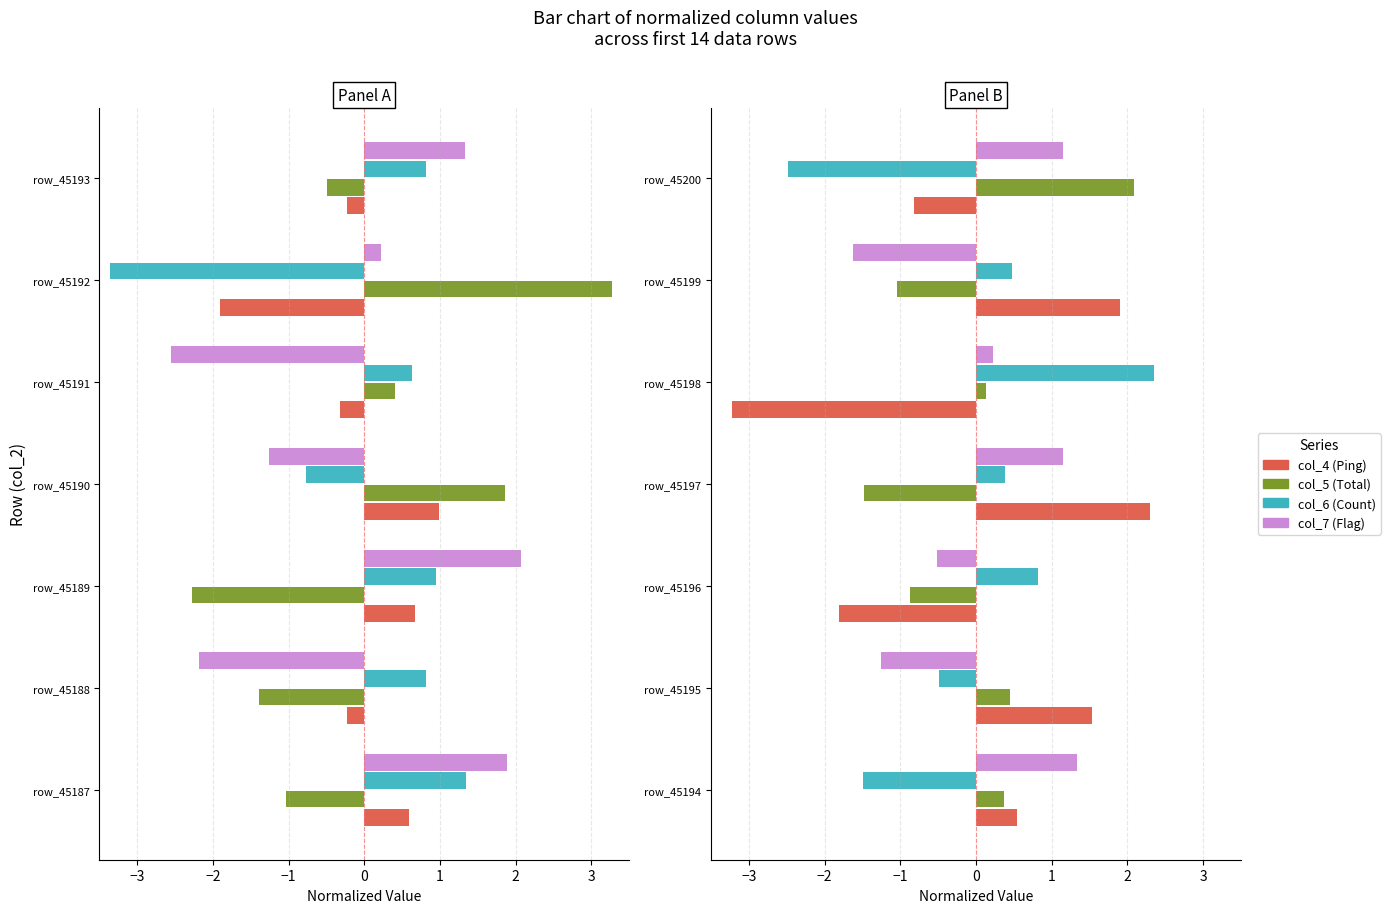

Between −3 and 2, which series saw the biggest shift?

col_7 (Flag)